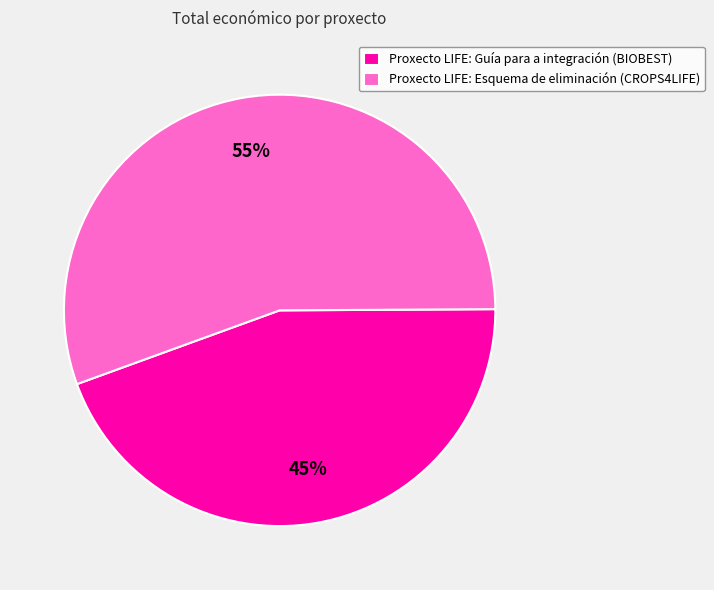

Does Proxecto LIFE: Esquema de eliminación (CROPS4LIFE) represent more than half of the total?

Yes